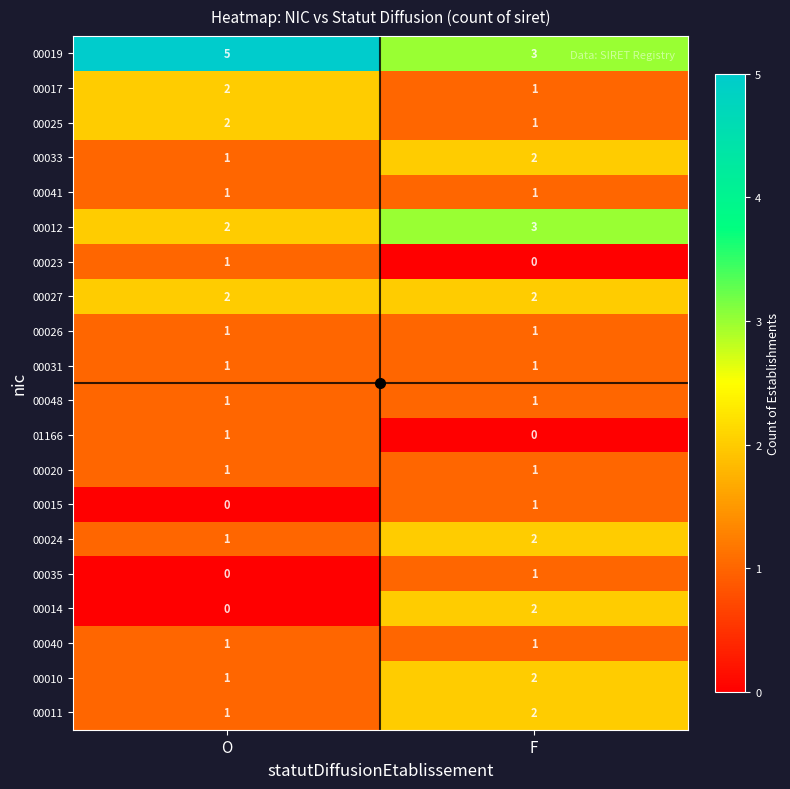

True or false: 00020 has a value of 2 at O.

False